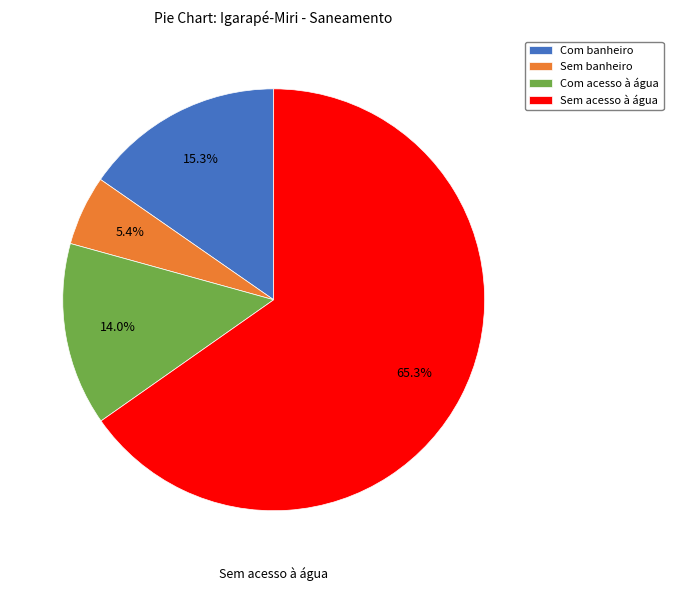

Approximately how many times larger is the value at Com acesso à água compared to Com banheiro?

0.9